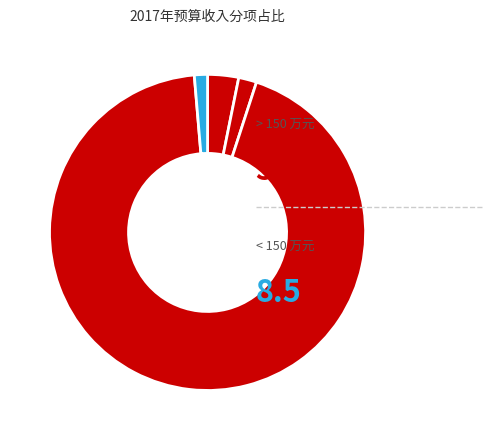

How many slices are in this pie chart?

4